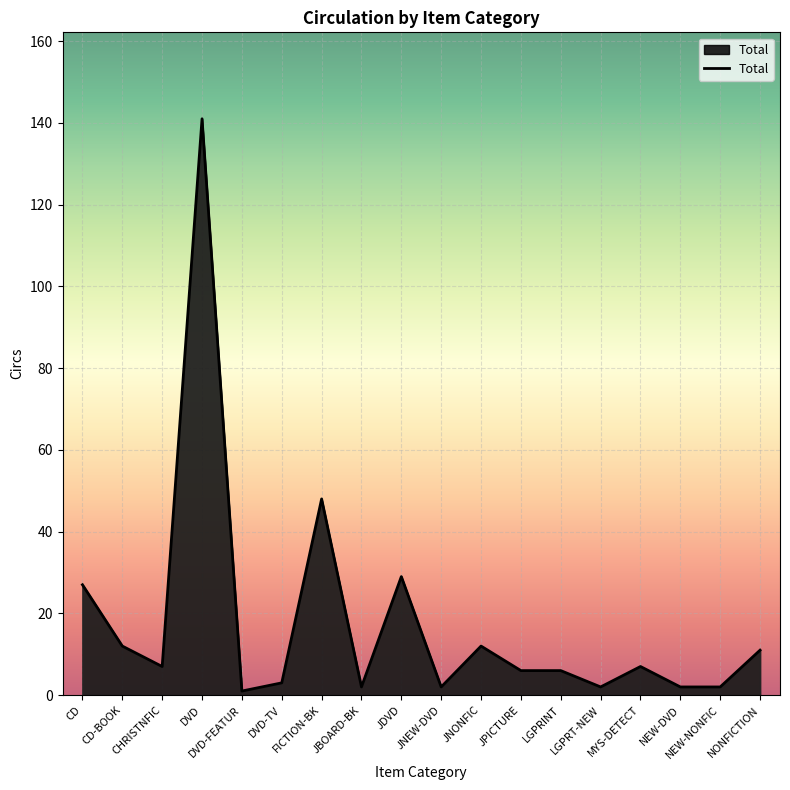

Reading right to left, what are all the values shown in this chart?

NONFICTION=11	NEW-NONFIC=2	NEW-DVD=2	MYS-DETECT=7	LGPRT-NEW=2	LGPRINT=6	JPICTURE=6	JNONFIC=12	JNEW-DVD=2	JDVD=29	JBOARD-BK=2	FICTION-BK=48	DVD-TV=3	DVD-FEATUR=1	DVD=141	CHRISTNFIC=7	CD-BOOK=12	CD=27